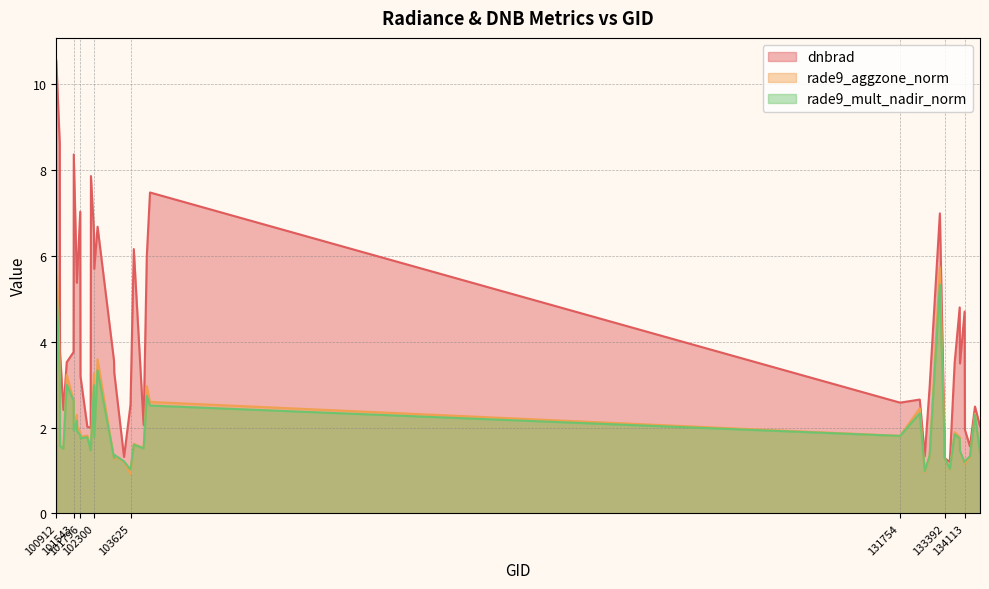

List the series in order of their peak value, highest first.

dnbrad, rade9_aggzone_norm, rade9_mult_nadir_norm